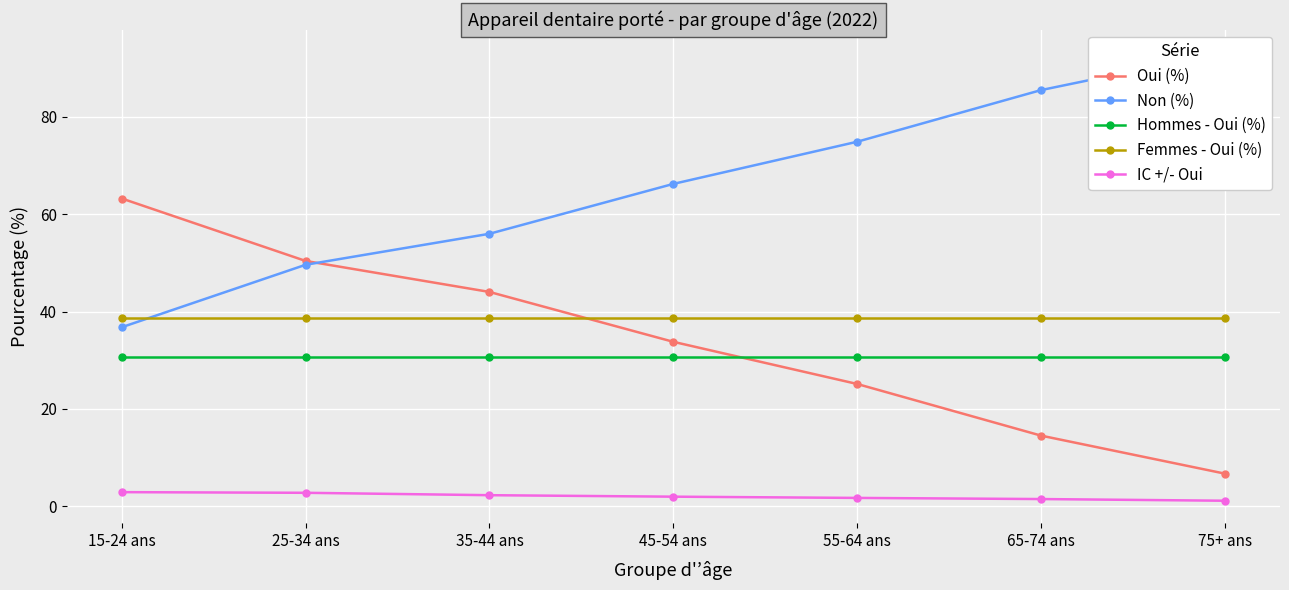

True or false: Non (%) and Hommes - Oui (%) cross at least once.

False